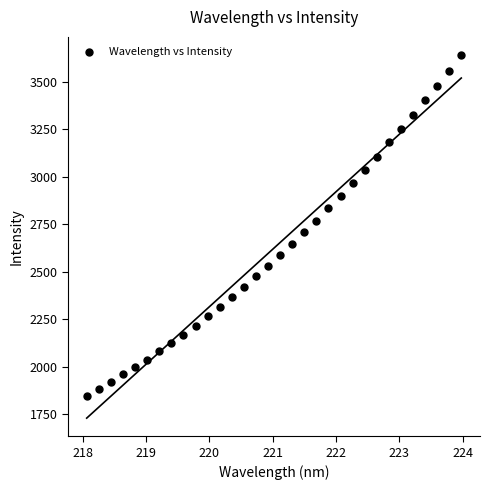

What is the range of Y values (max minus min)?

1794.5